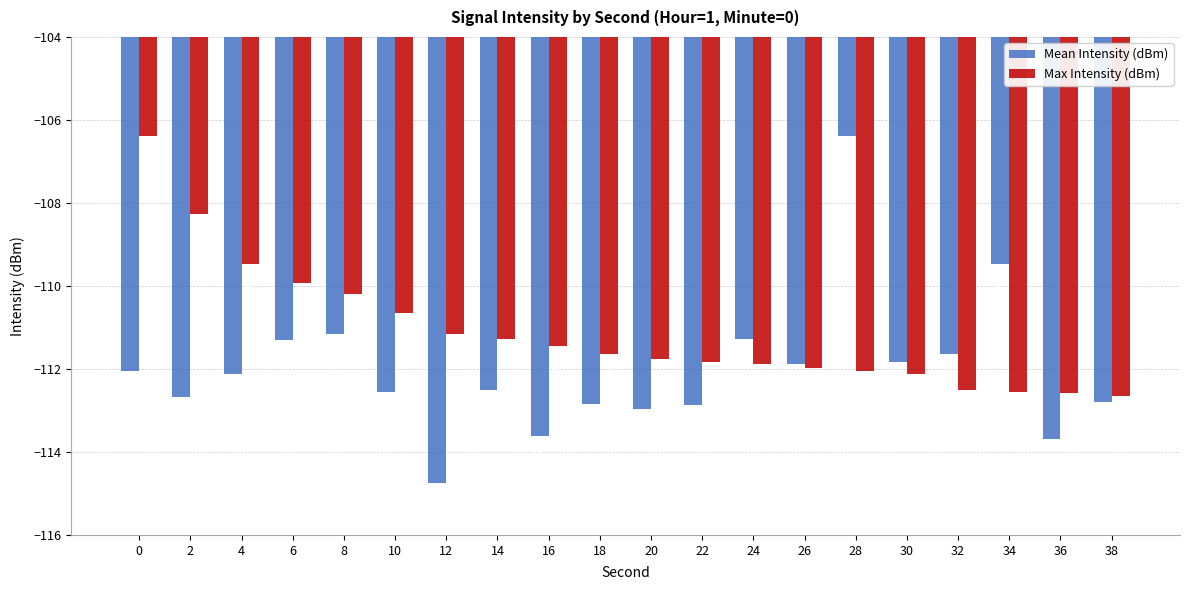

Reading right to left, what are all the values shown in this chart?

Mean Intensity (dBm): 38=-112.8	36=-113.7	34=-109.5	32=-111.6	30=-111.8	28=-106.4	26=-111.9	24=-111.3	22=-112.9	20=-113.0	18=-112.9	16=-113.6	14=-112.5	12=-114.8	10=-112.6	8=-111.2	6=-111.3	4=-112.1	2=-112.7	0=-112.0
Max Intensity (dBm): 38=-112.7	36=-112.6	34=-112.6	32=-112.5	30=-112.1	28=-112.0	26=-112.0	24=-111.9	22=-111.8	20=-111.8	18=-111.6	16=-111.4	14=-111.3	12=-111.2	10=-110.7	8=-110.2	6=-109.9	4=-109.5	2=-108.3	0=-106.4